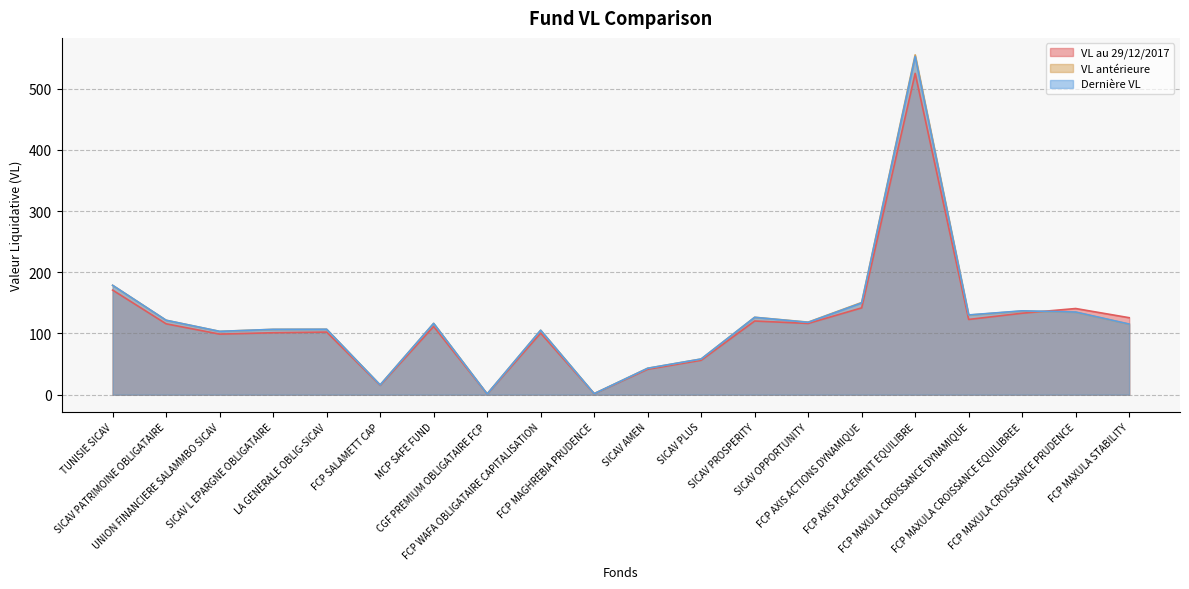

Is the value of Dernière VL at SICAV AMEN greater than the value of VL antérieure at UNION FINANCIERE SALAMMBO SICAV?

No